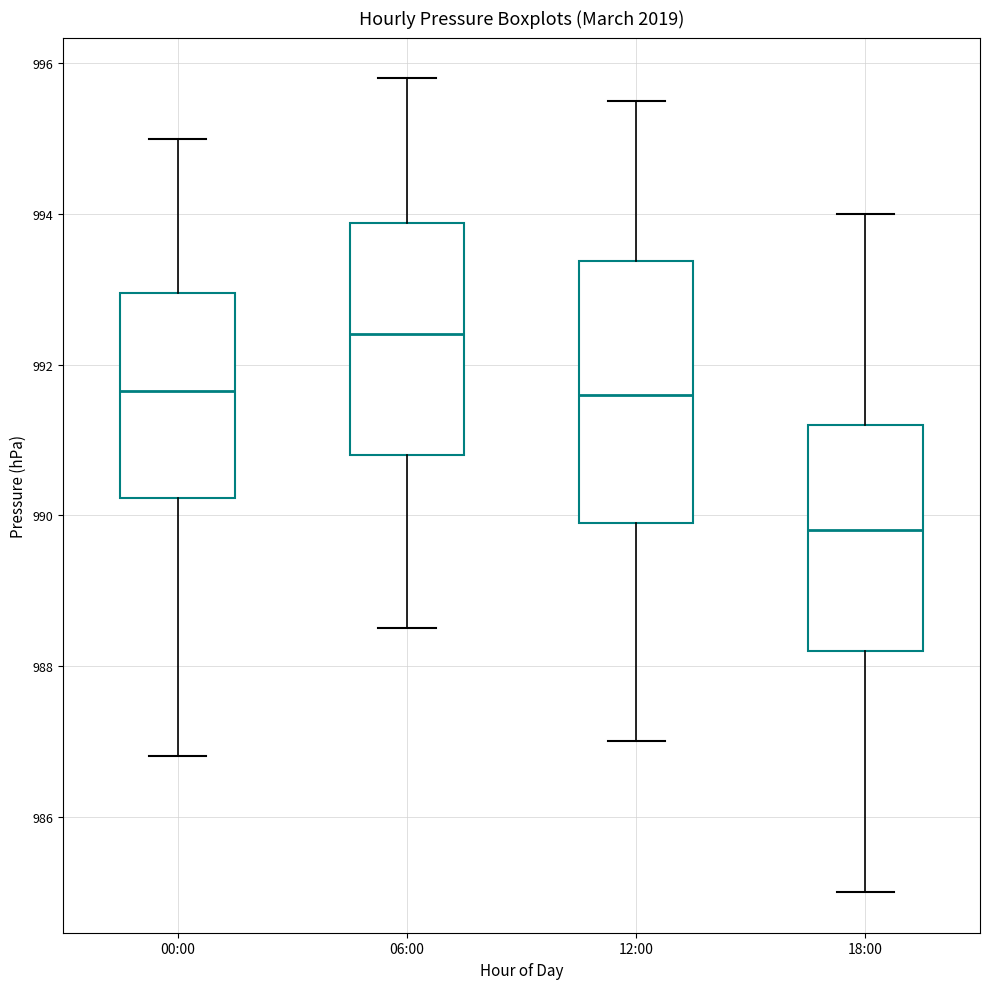

Which box is the tallest, from its lower edge to its upper edge?

12:00